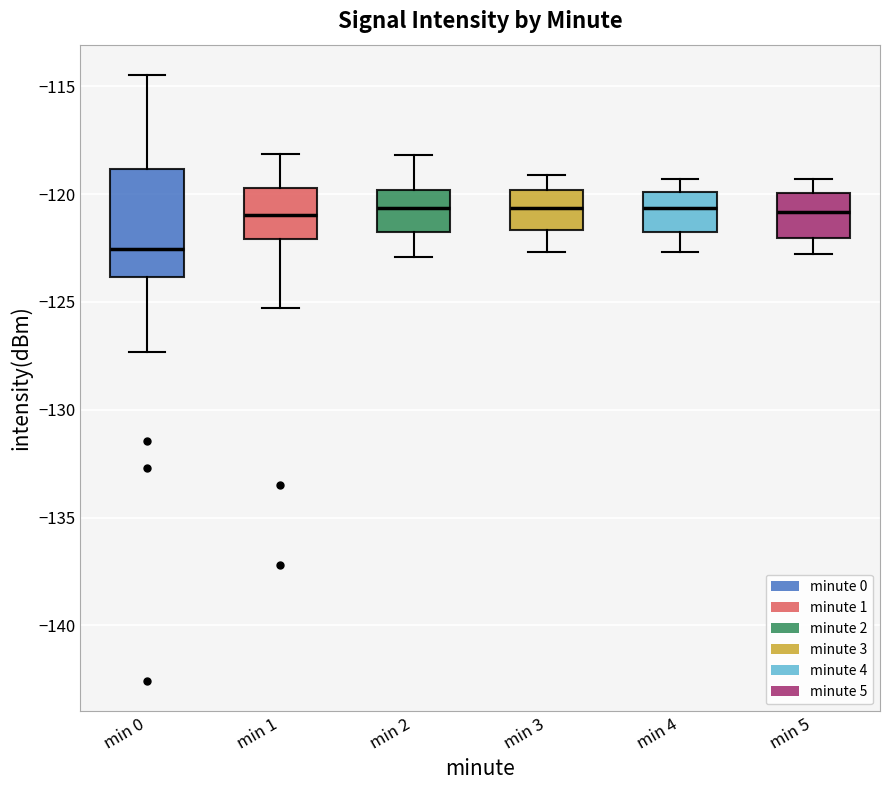

Which box is the tallest, from its lower edge to its upper edge?

min 0